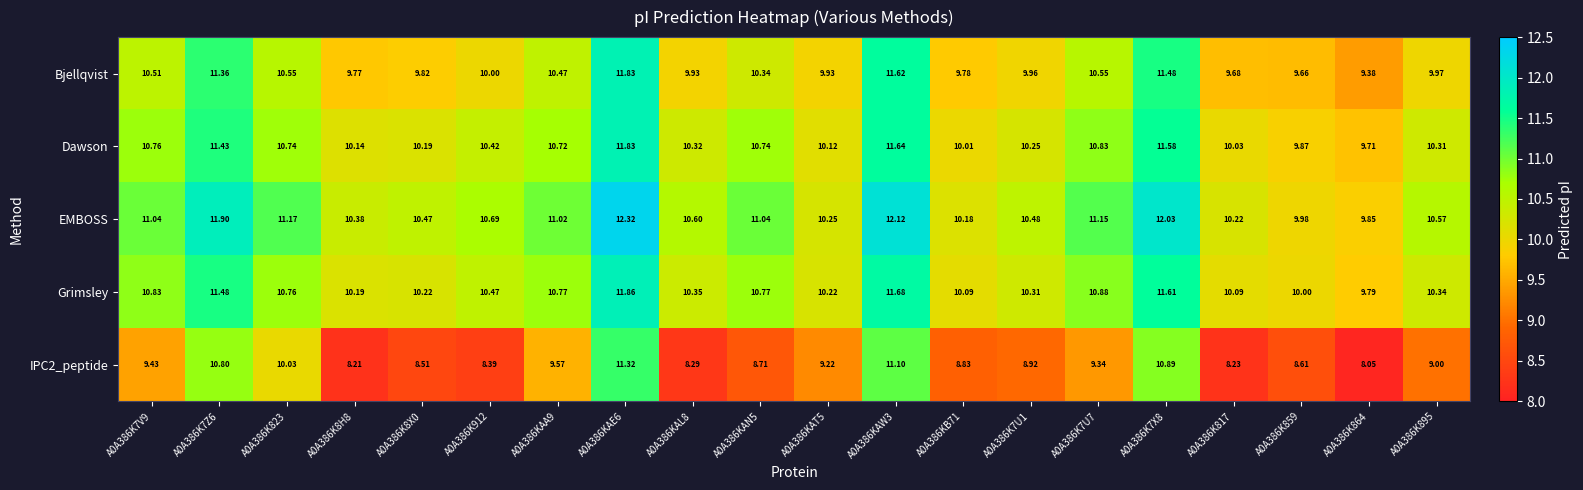

What is the spread (max minus min) of values at A0A386K859?

1.4